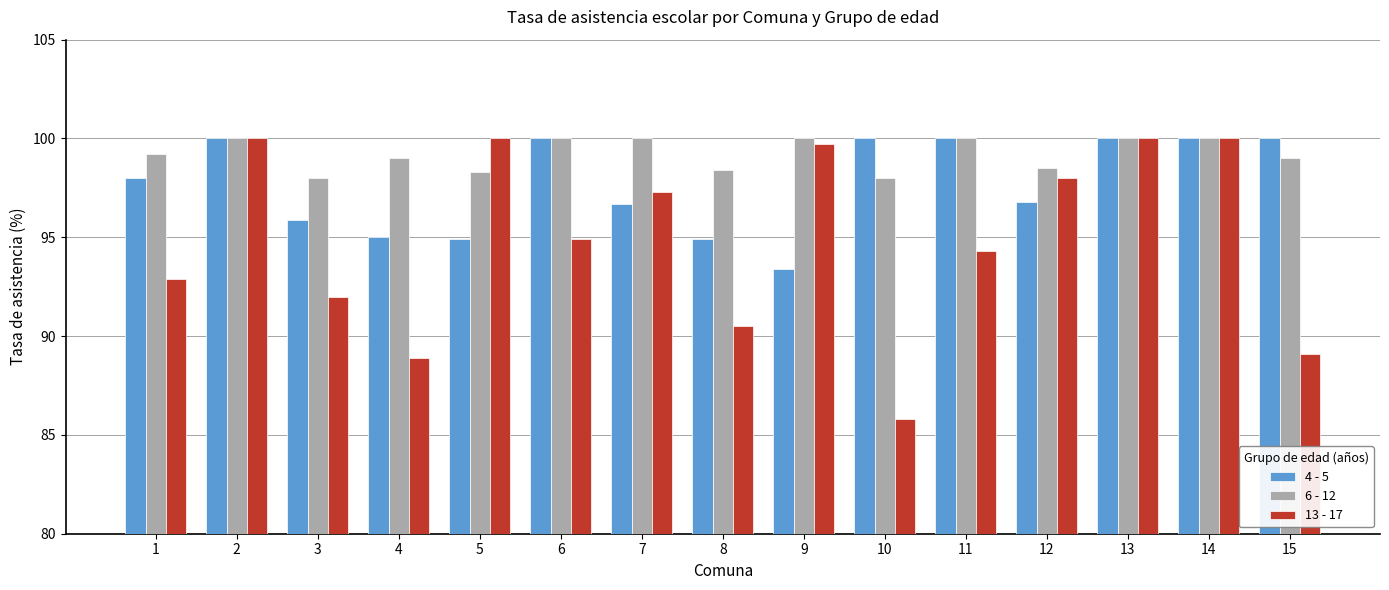

List the series in order of their overall mean, lowest first.

13 - 17, 4 - 5, 6 - 12